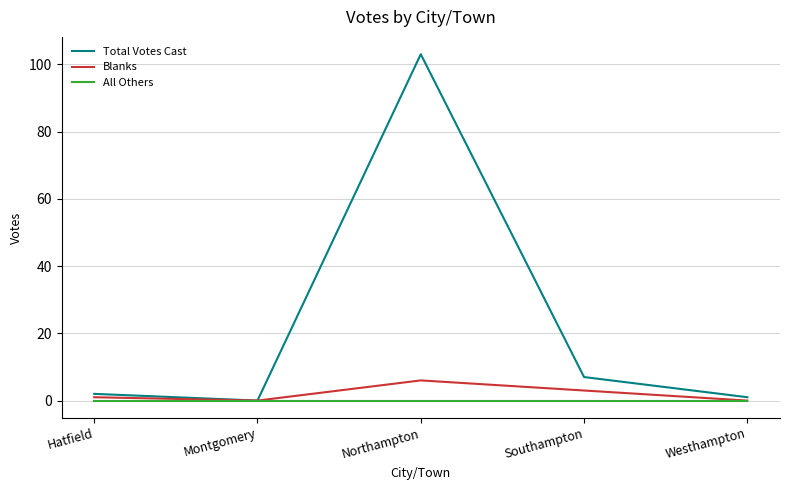

What are all the series names shown in the legend?

Total Votes Cast, Blanks, All Others